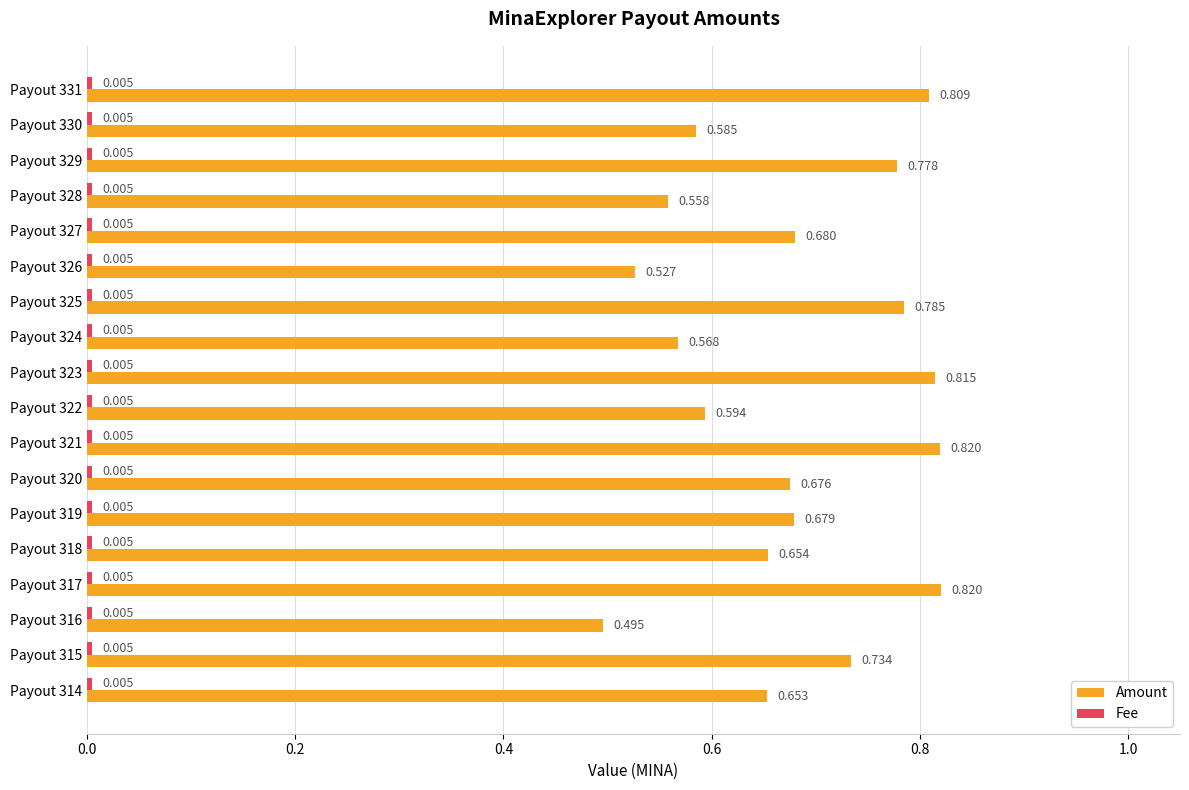

Where is Amount nearest to the value 0?

Payout 316